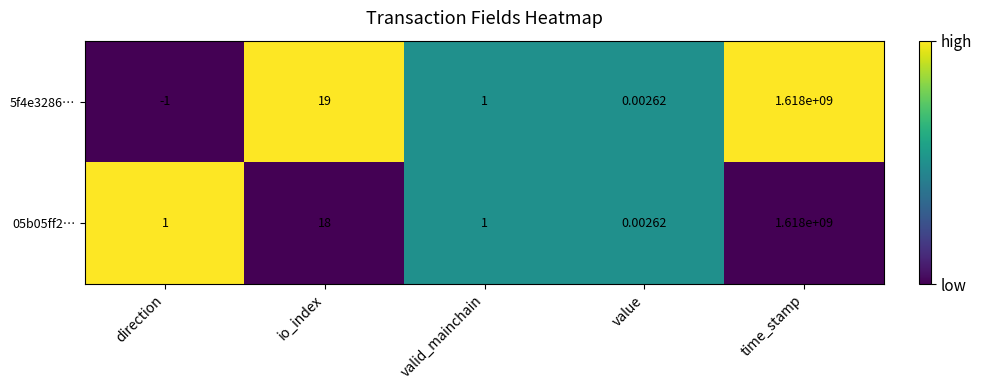

At which label is 05b05ff2… closest to 809000000?

io_index